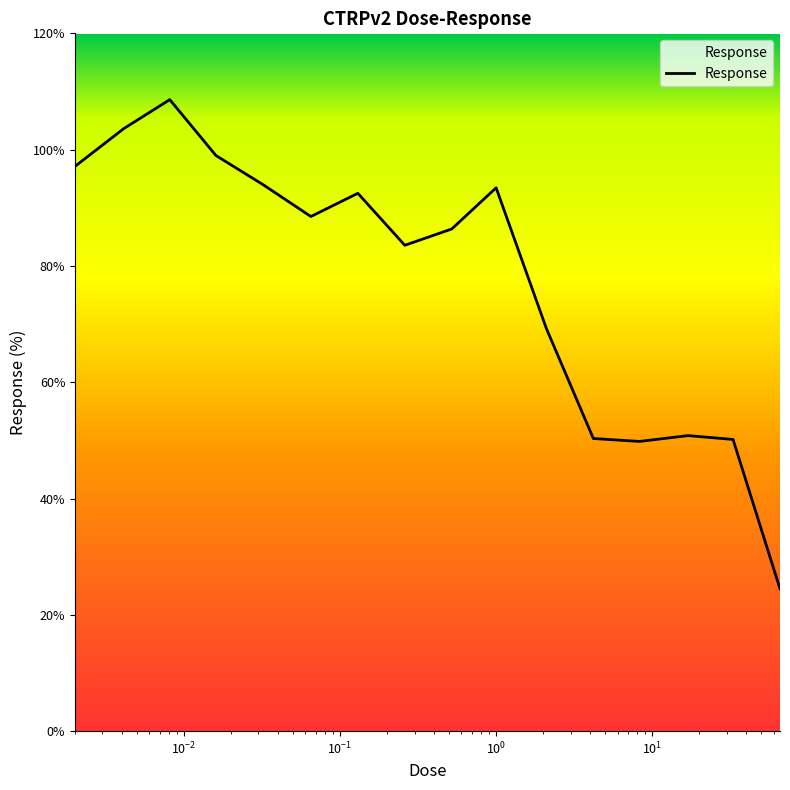

What is the minimum value shown in the chart?

24.5